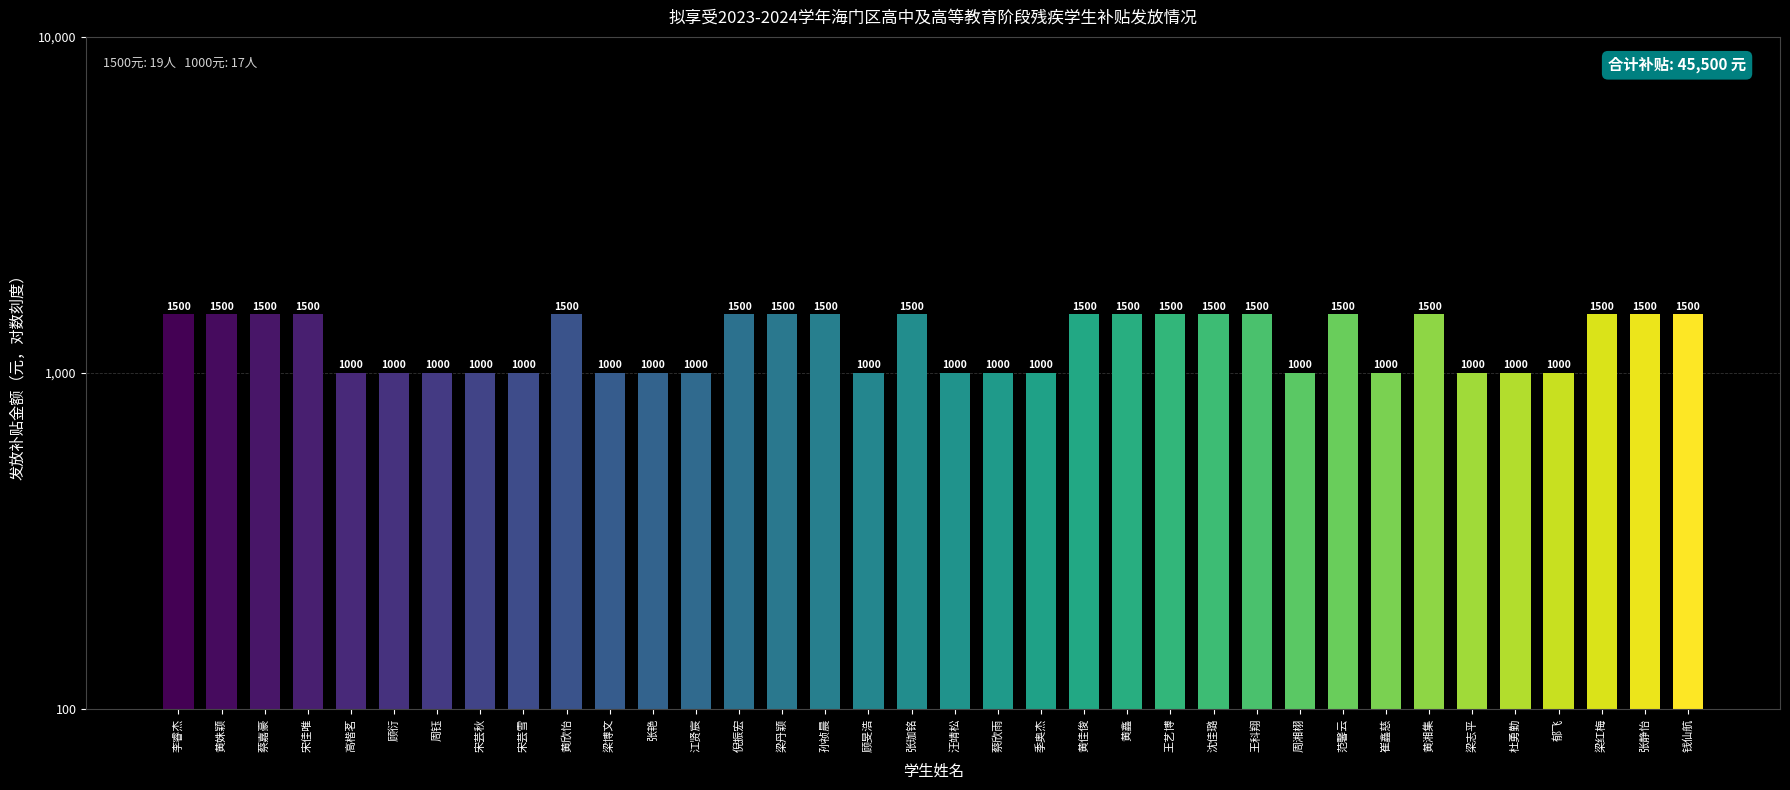

At which category does the chart reach its minimum across all series?

高楷茗